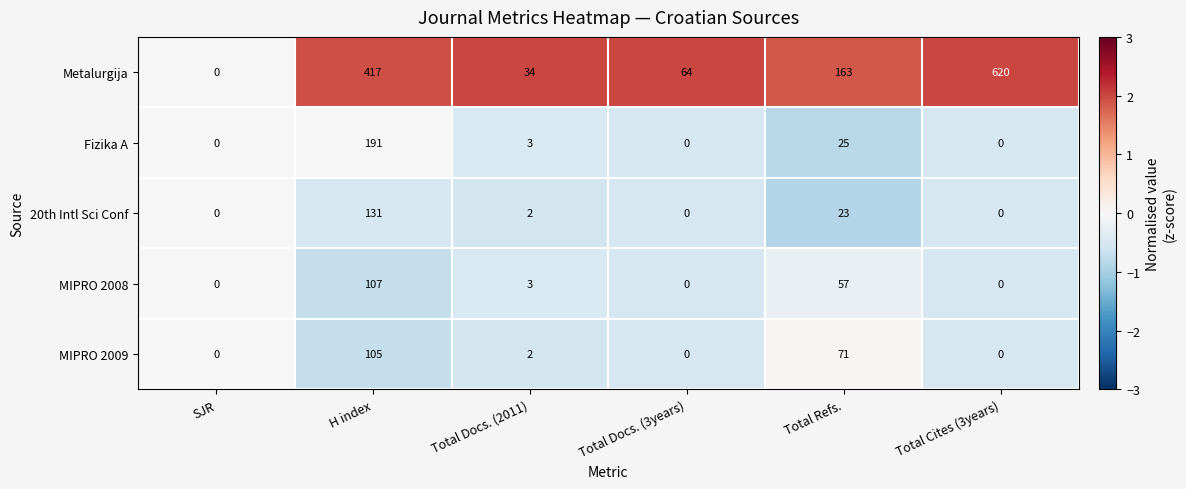

Which category has the highest value in the MIPRO 2009 series?

H index